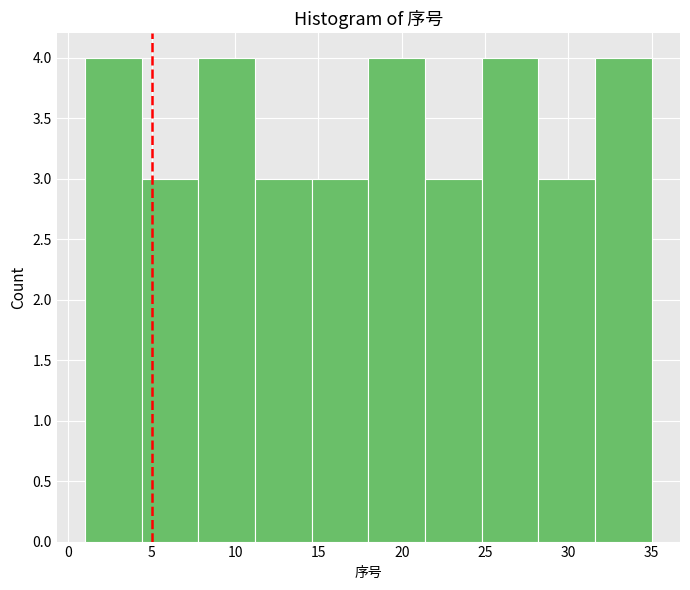

Reading left to right, transcribe this chart: for each bar, give the range it covers on the x-axis and its height. Neither the bar edges nor the heights are printed on the chart, so give them approximately, as read against the axes.

1.0 to 4.4: 4
4.4 to 7.8: 3
7.8 to 11.2: 4
11.2 to 14.6: 3
14.6 to 18.0: 3
18.0 to 21.4: 4
21.4 to 24.8: 3
24.8 to 28.2: 4
28.2 to 31.6: 3
31.6 to 35.0: 4